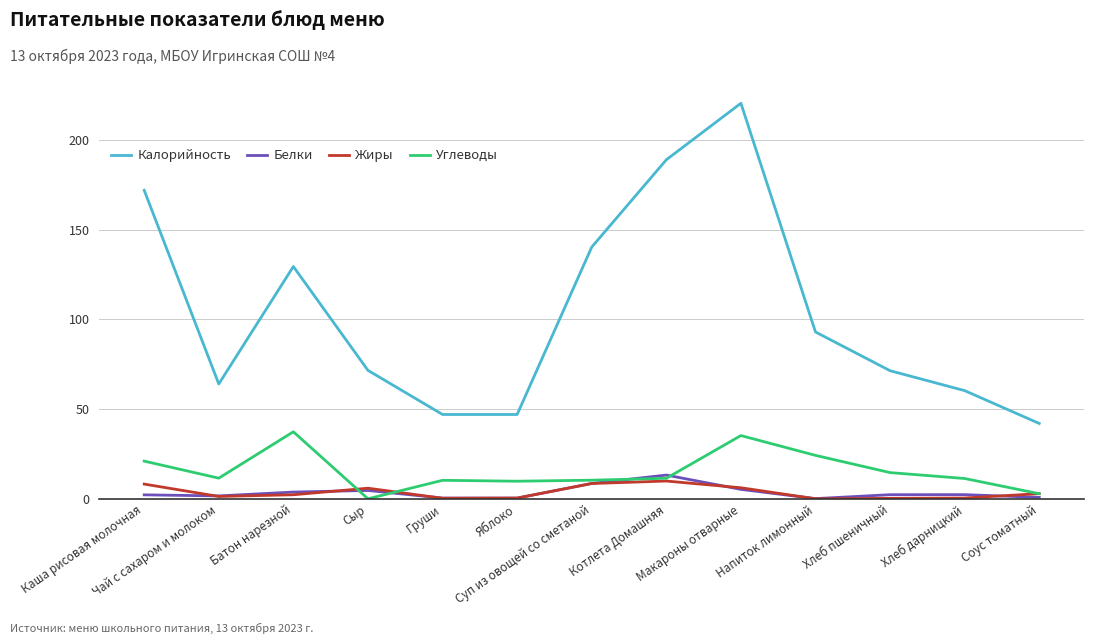

At which label does Жиры first exceed 2?

Каша рисовая молочная